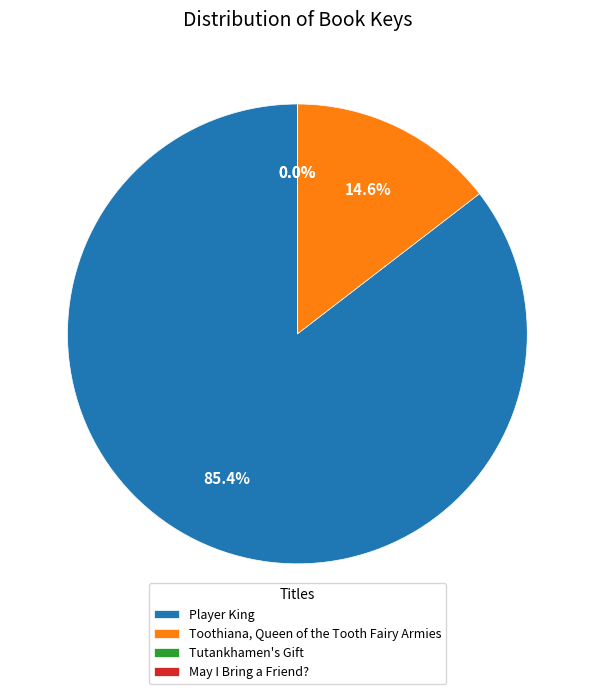

True or false: Toothiana, Queen of the Tooth Fairy Armies accounts for 25% of the total.

False